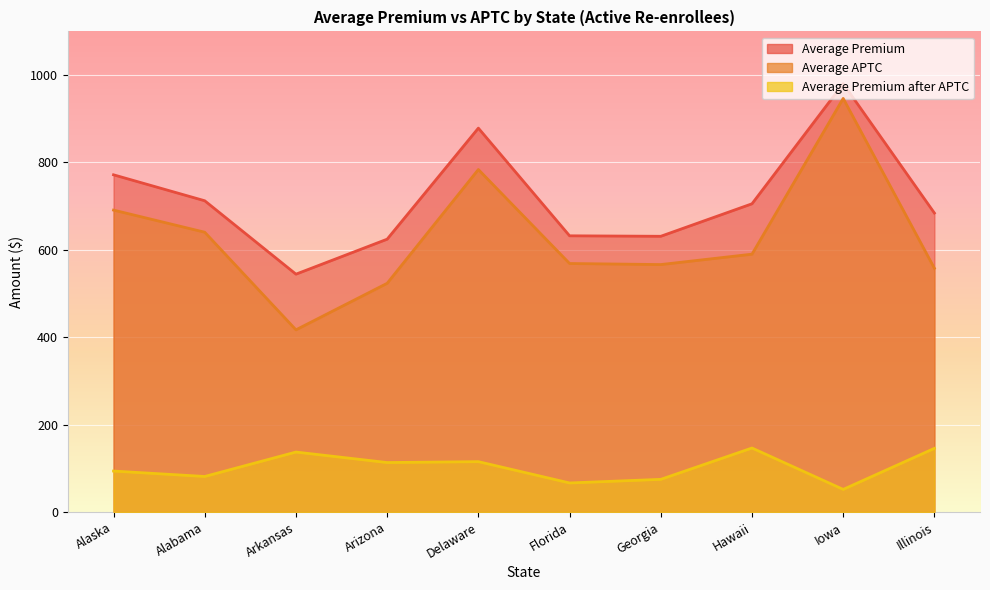

Which has a higher value, Hawaii or Iowa?

Iowa